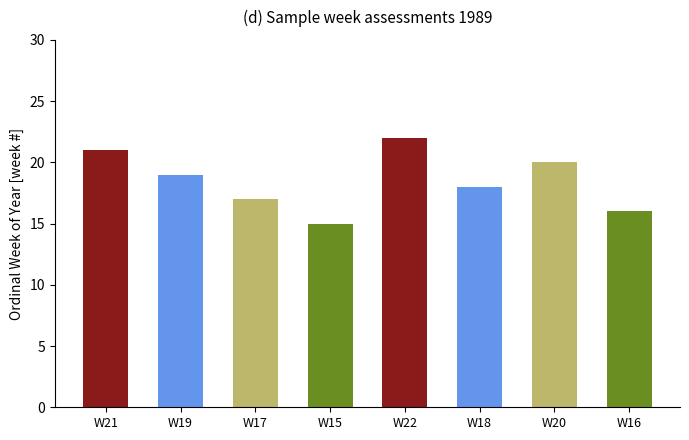

Which has a higher value, W21 or W17?

W21